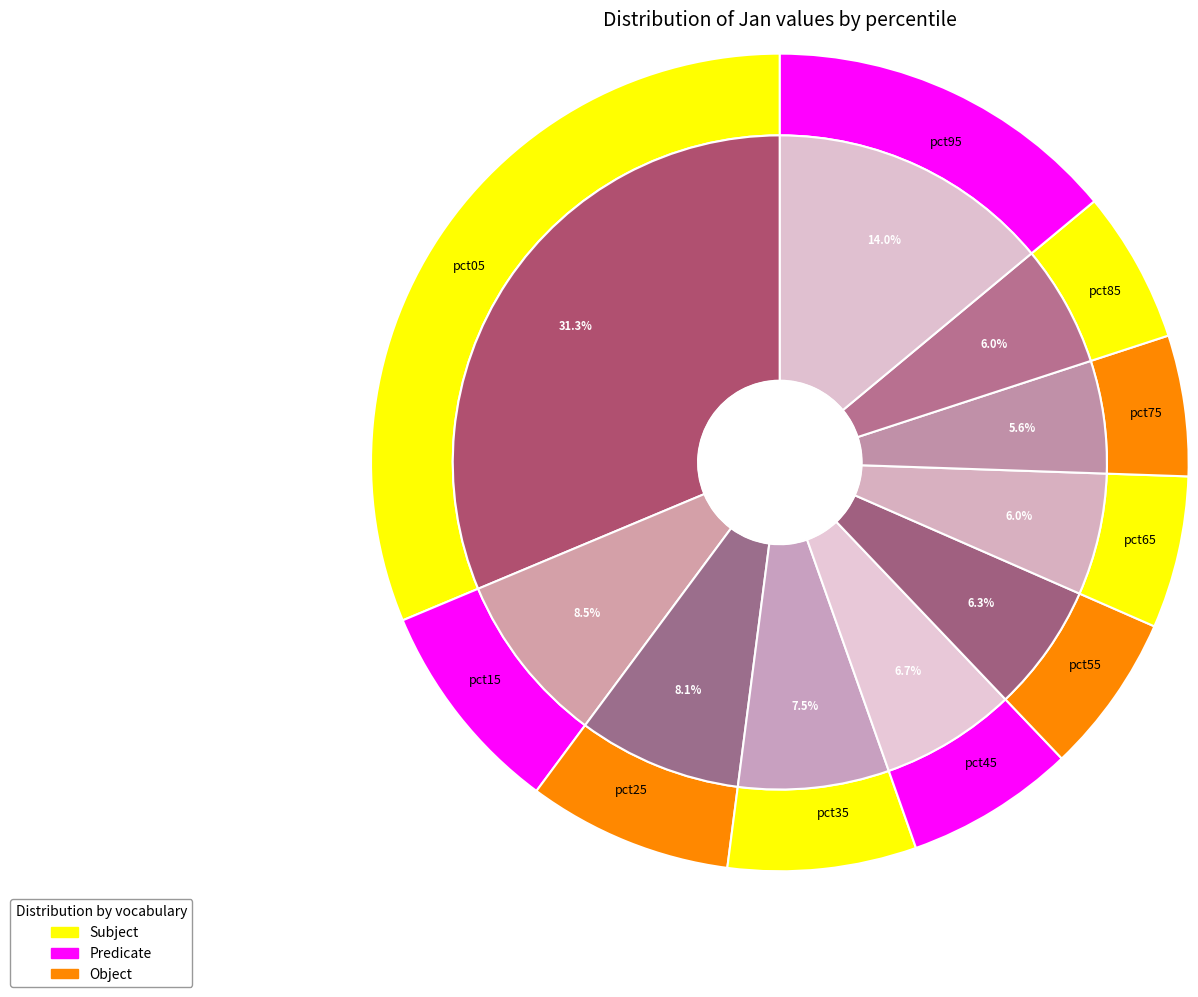

Does pct85 account for over 50% of the chart?

No